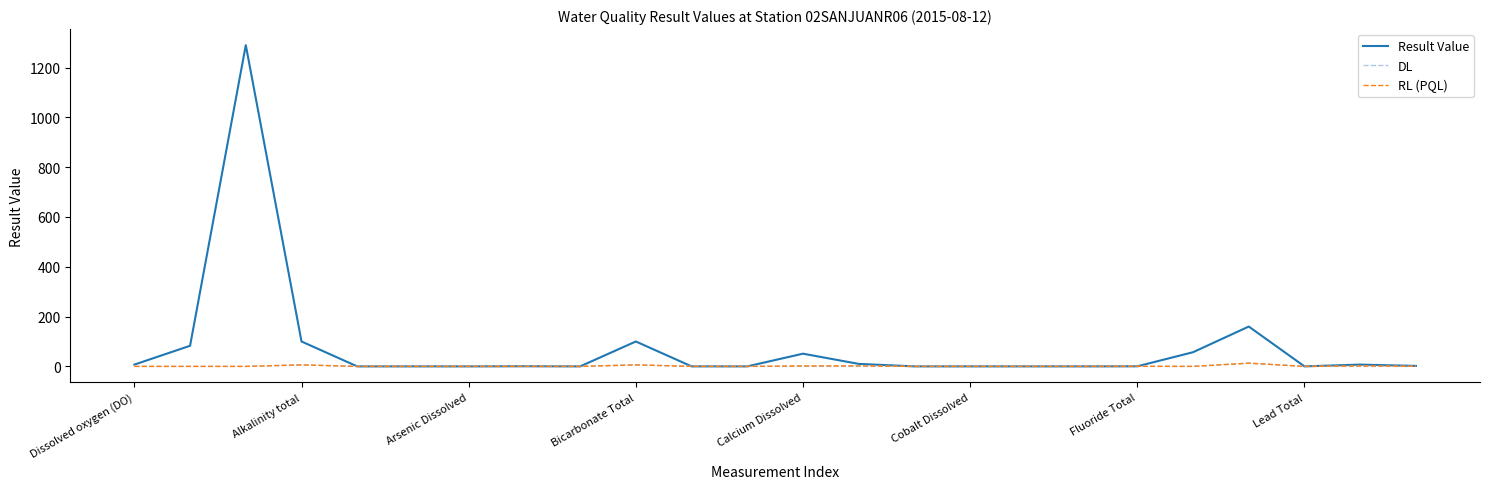

What is the maximum value shown in the chart?

1290.0